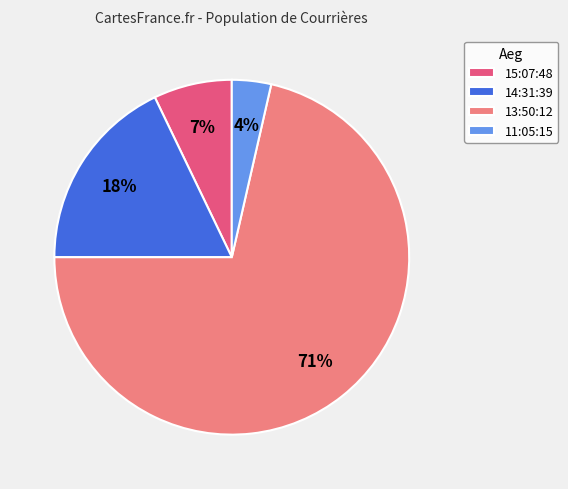

Is there any slice that represents more than half of the pie?

Yes